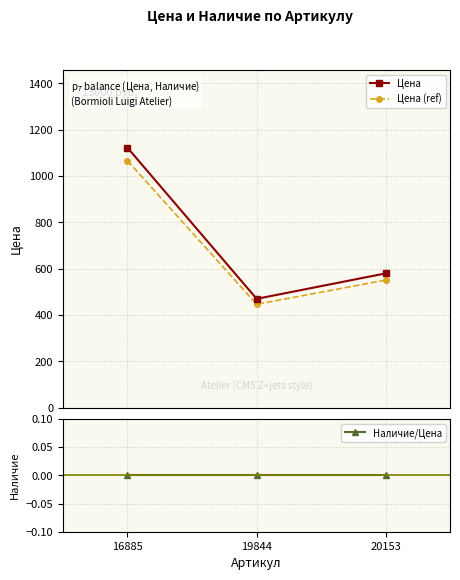

What are all the series names shown in the legend?

Цена, Цена (ref), Наличие/Цена